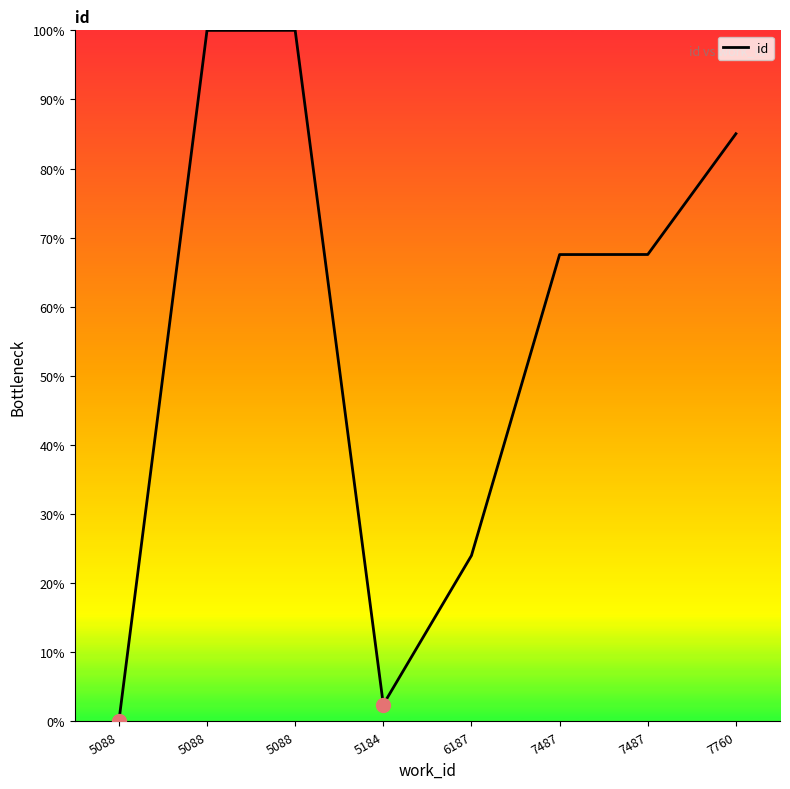

How many values exceed 67?

5